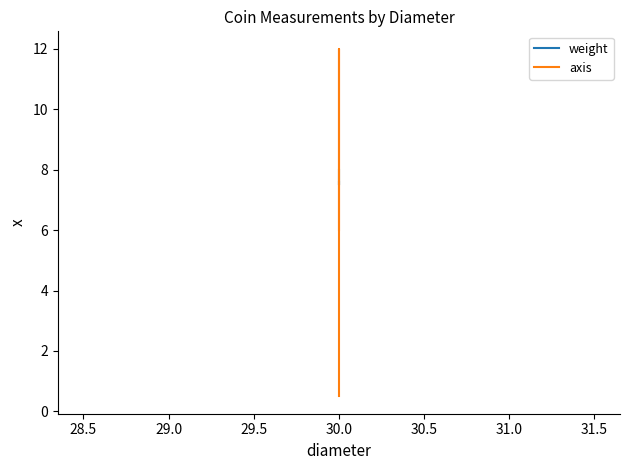

Reading left to right, extract all data points from this chart.

weight: 7.6	7.5	8.0
axis: 0.5	12.0	6.0